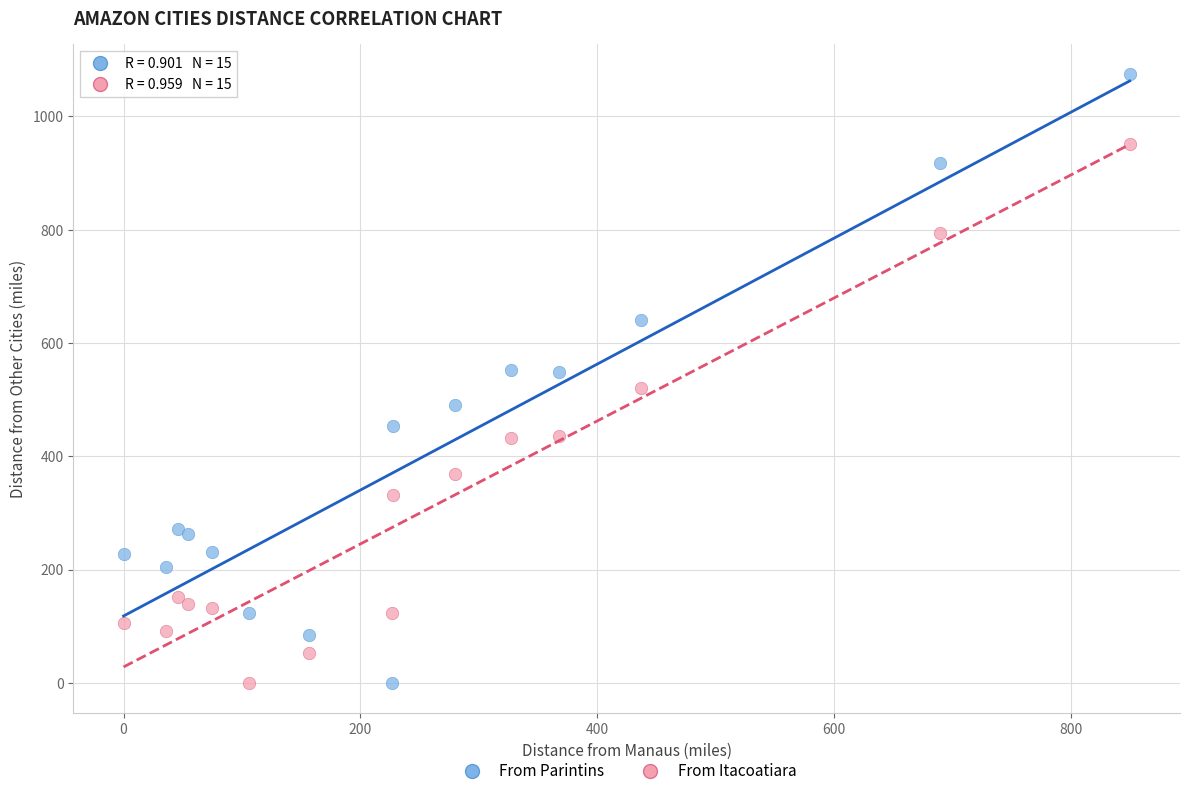

Which series contains the highest Y value?

From Parintins